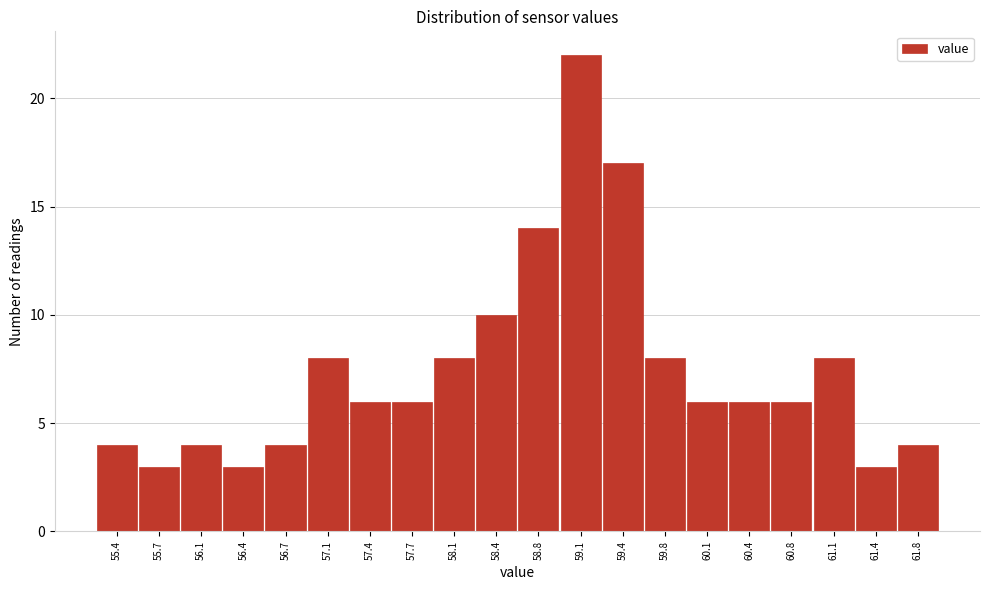

Reading left to right, list all the values displayed in this chart.

4	3	4	3	4	8	6	6	8	10	14	22	17	8	6	6	6	8	3	4